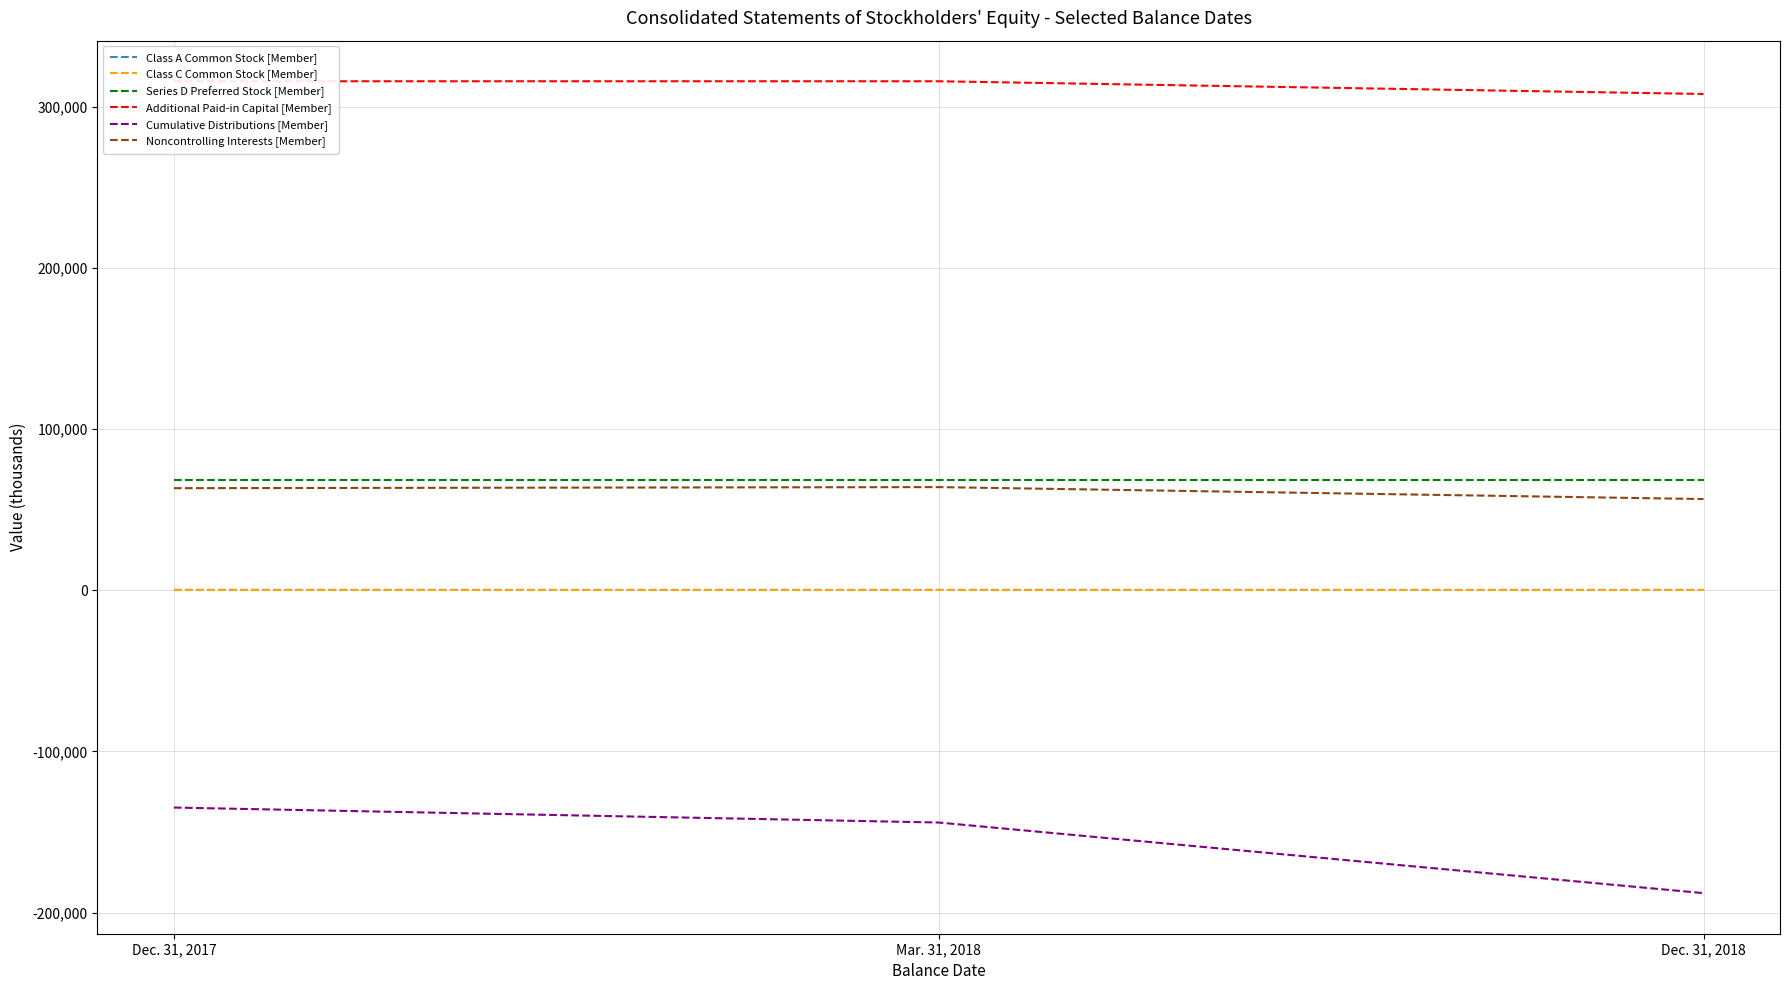

What is the value of the Cumulative Distributions [Member] point at the 1st from the left?

-134817